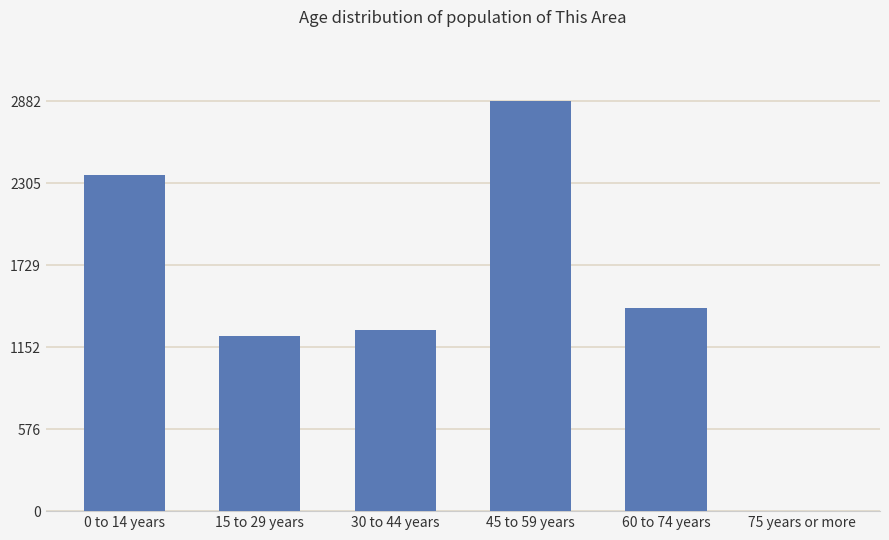

What is the sum of all values?

9168